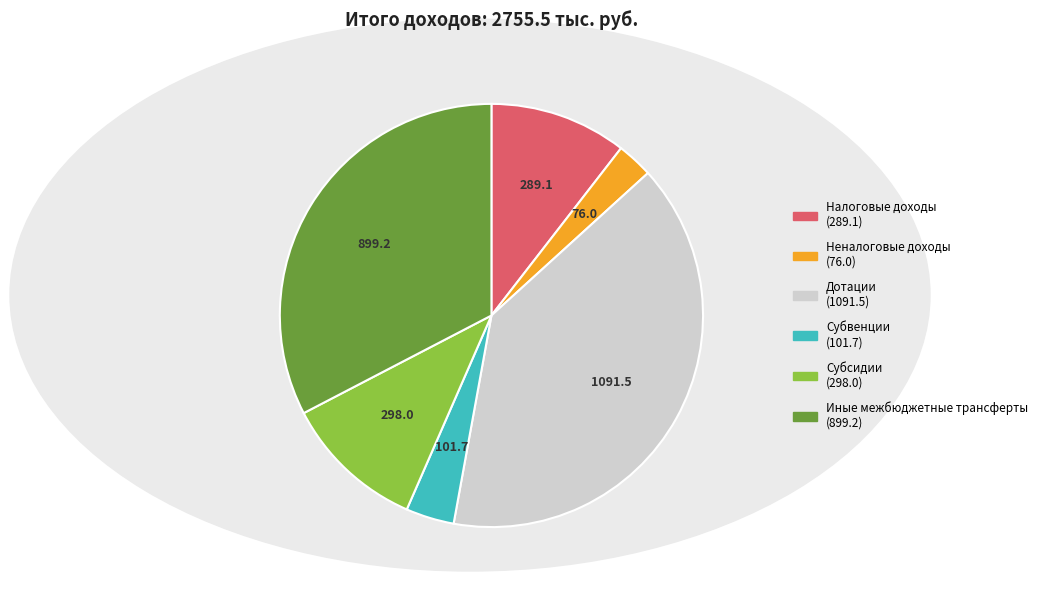

Is it true that Субвенции is 4% of the pie?

True